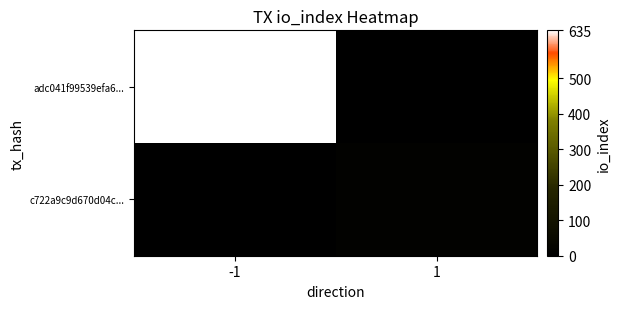

Reading left to right, extract all data points from this chart.

adc041f99539efa6...: -1=635	1=0
c722a9c9d670d04c...: -1=0	1=12